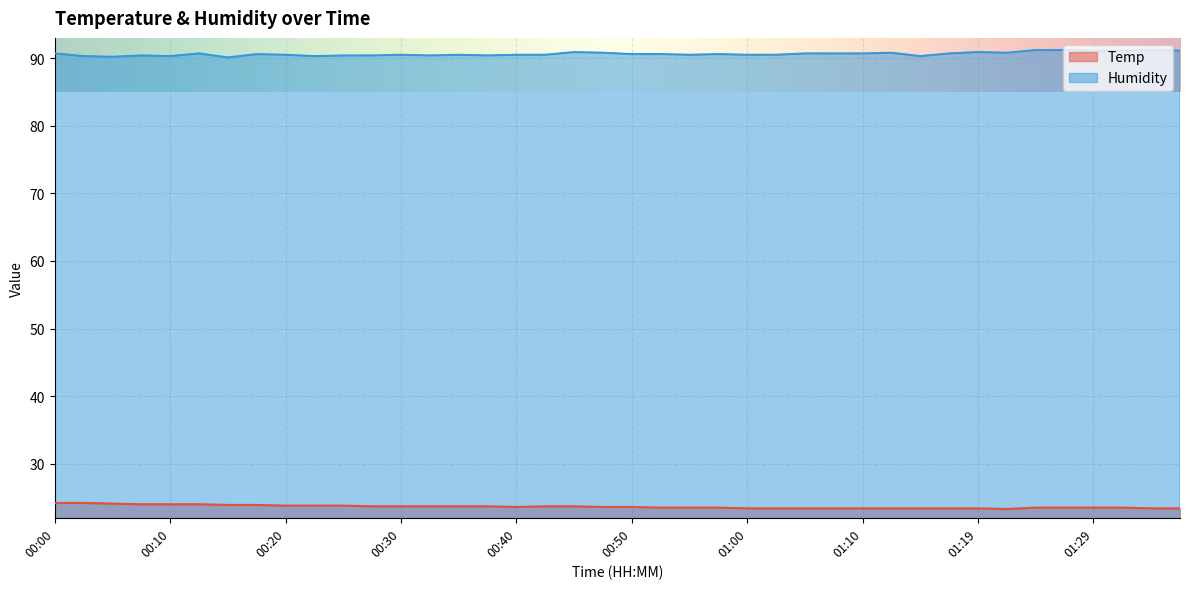

How many lines are shown in the chart?

2